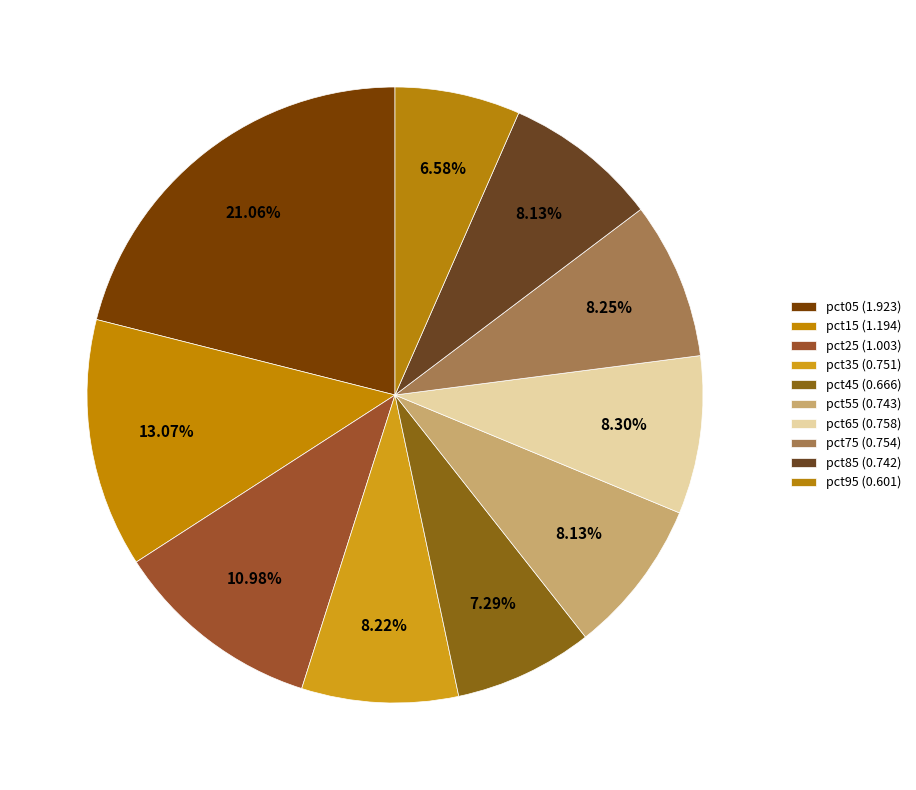

Is there a majority slice in this chart?

No